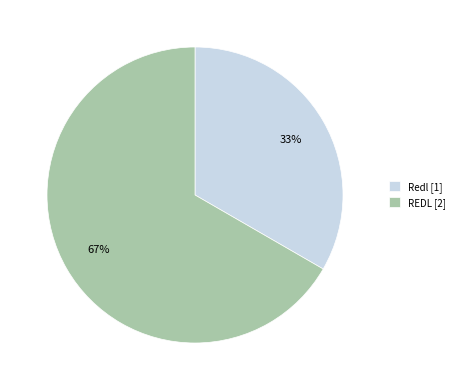

Between REDL and Redl, which is larger?

REDL